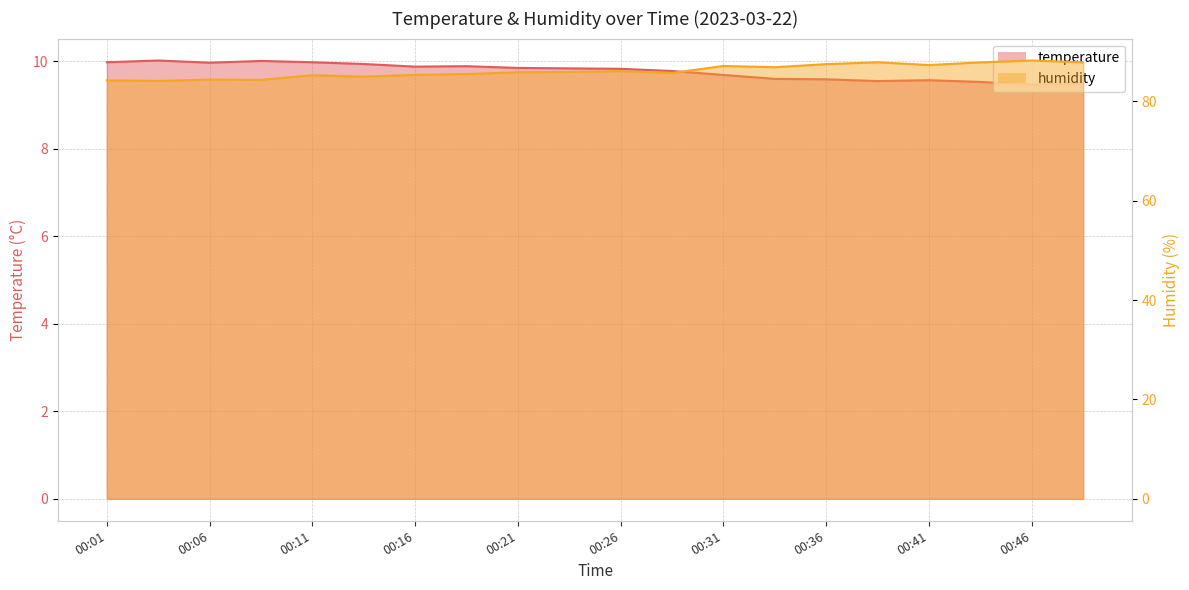

In temperature, how many points are higher than both neighbors (excluding endpoints)?

4